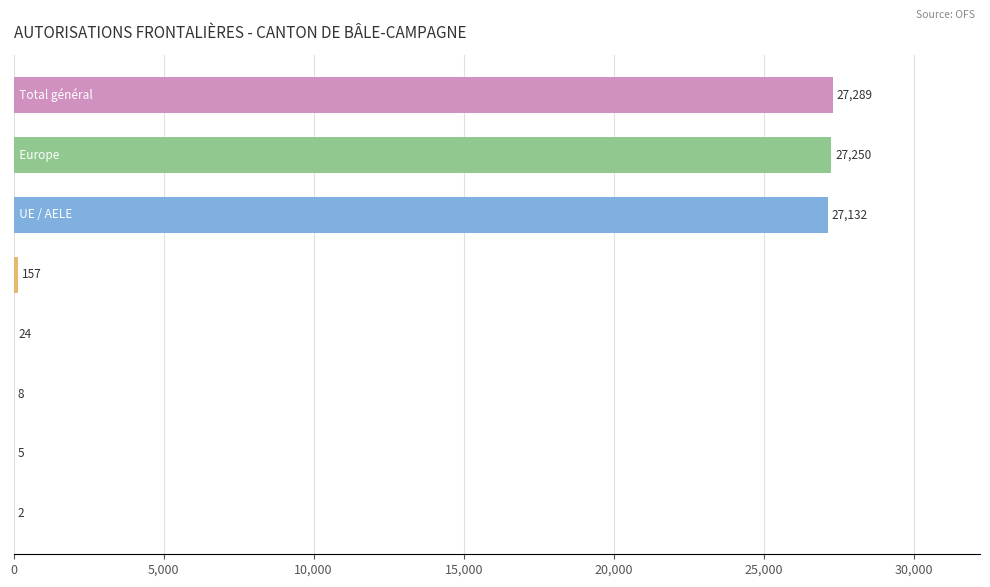

What is the greatest value displayed?

27289